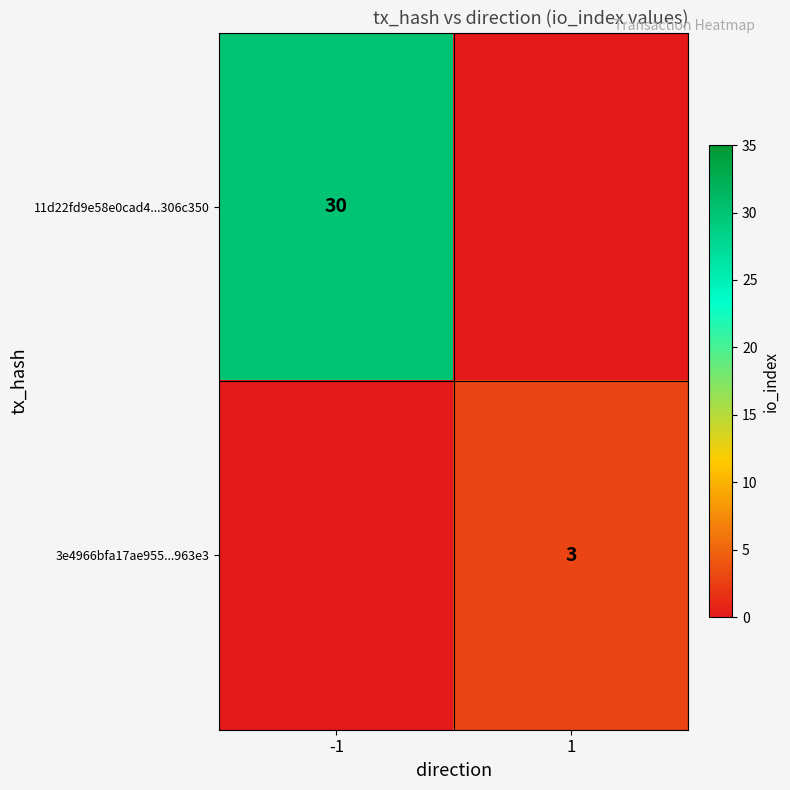

At which category is the sum across all series the highest?

-1